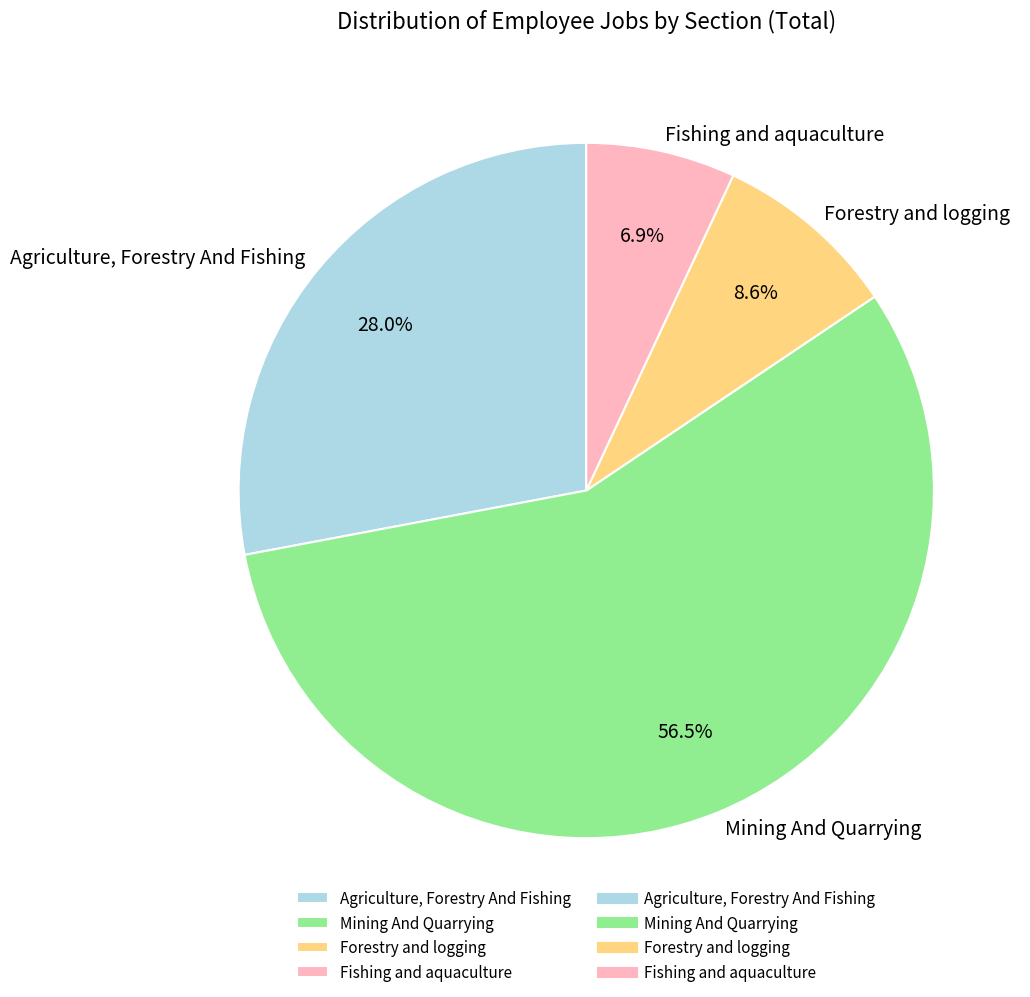

What is the smallest slice in the pie chart?

Fishing and aquaculture